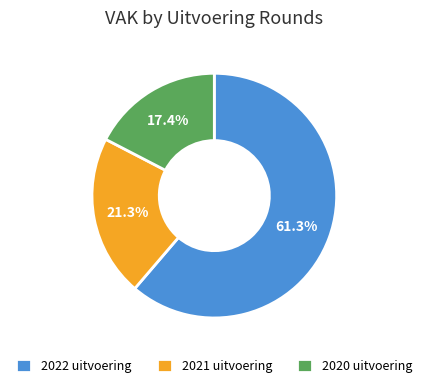

To the nearest percent, what is the combined percentage of 2022 uitvoering and 2020 uitvoering?

79%